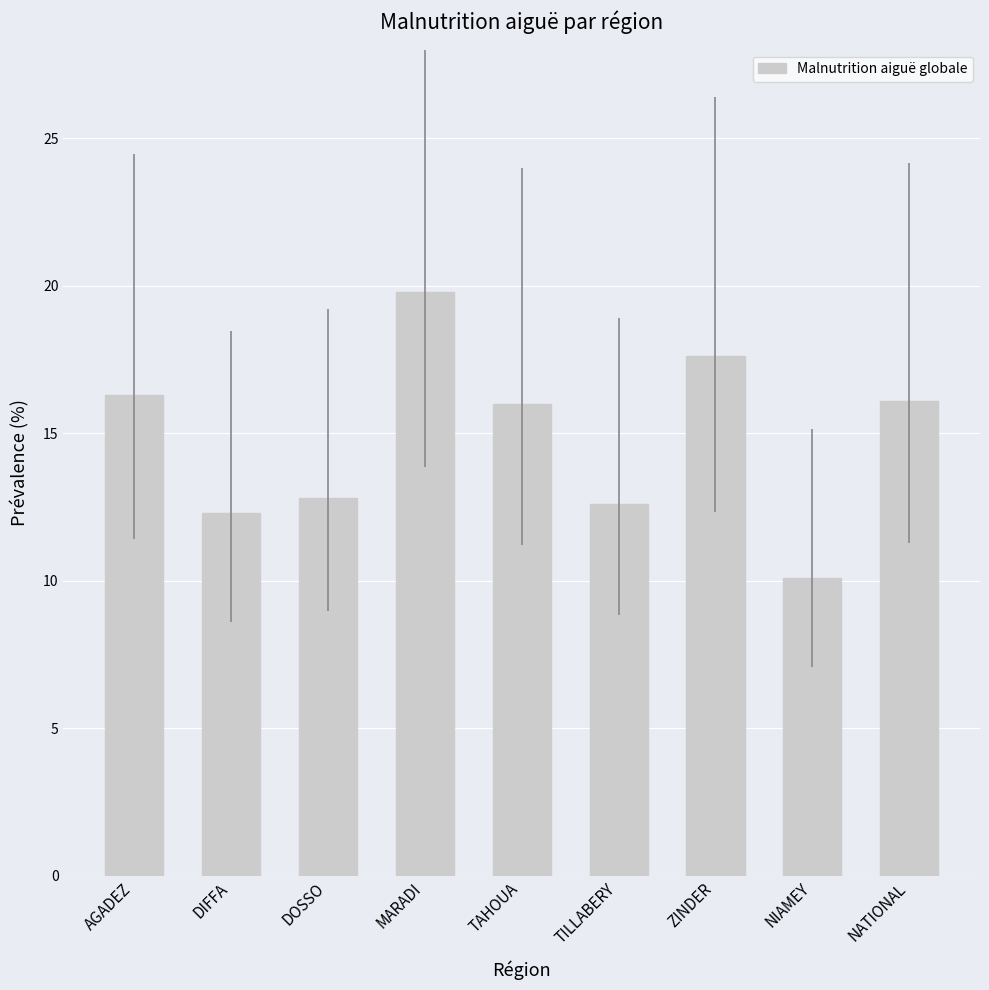

At which category does the chart reach its peak across all series?

MARADI